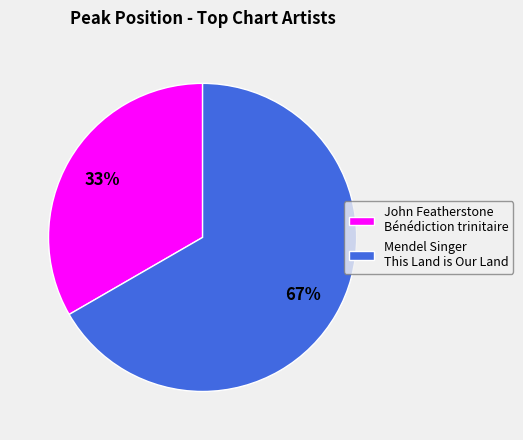

Approximately how many times larger is the value at John Featherstone Bénédiction trinitaire compared to Mendel Singer This Land is Our Land?

0.5